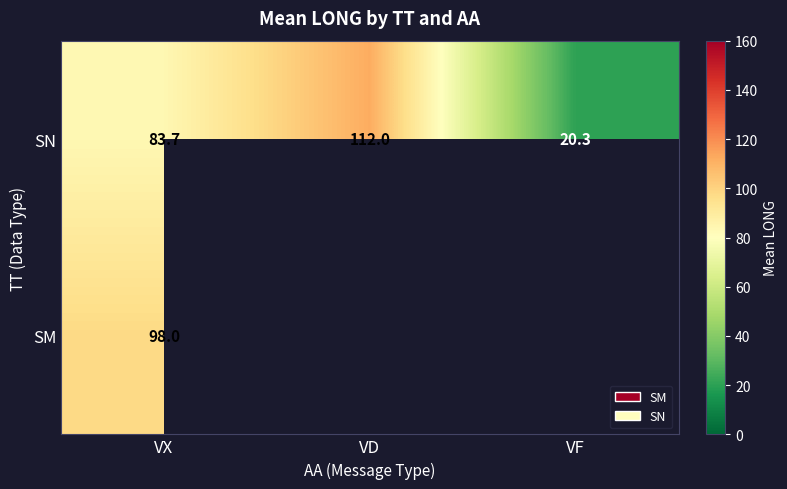

The SN series shows 83.7 at VX. True or false?

True